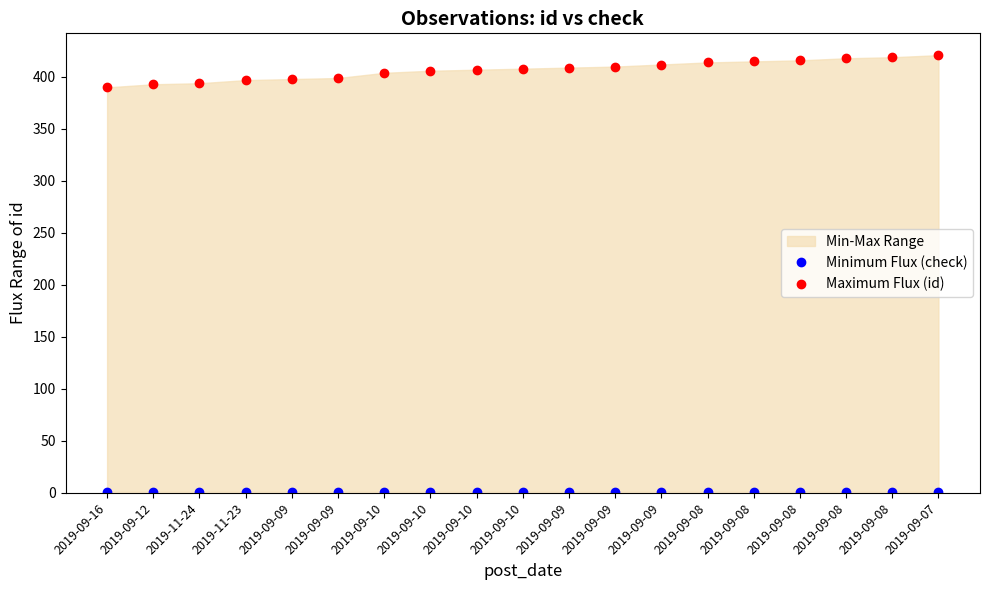

What is the label of the 1st point from the right?

2019-09-07